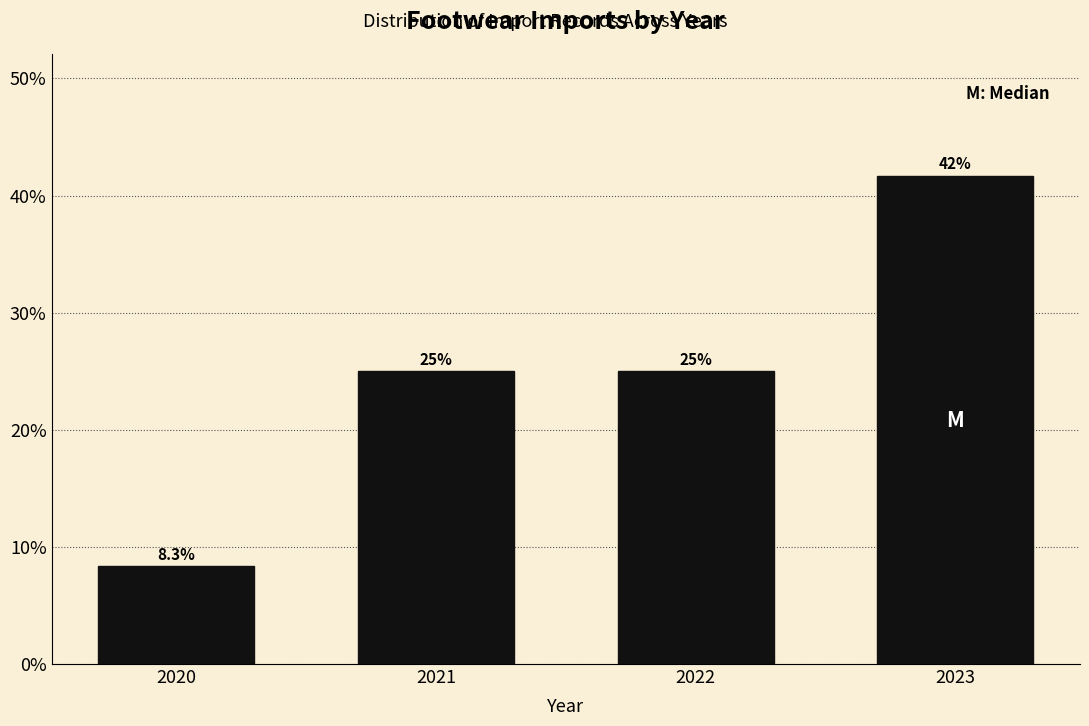

Reading left to right, list all the values displayed in this chart.

2020=8.3	2021=25.0	2022=25.0	2023=41.7